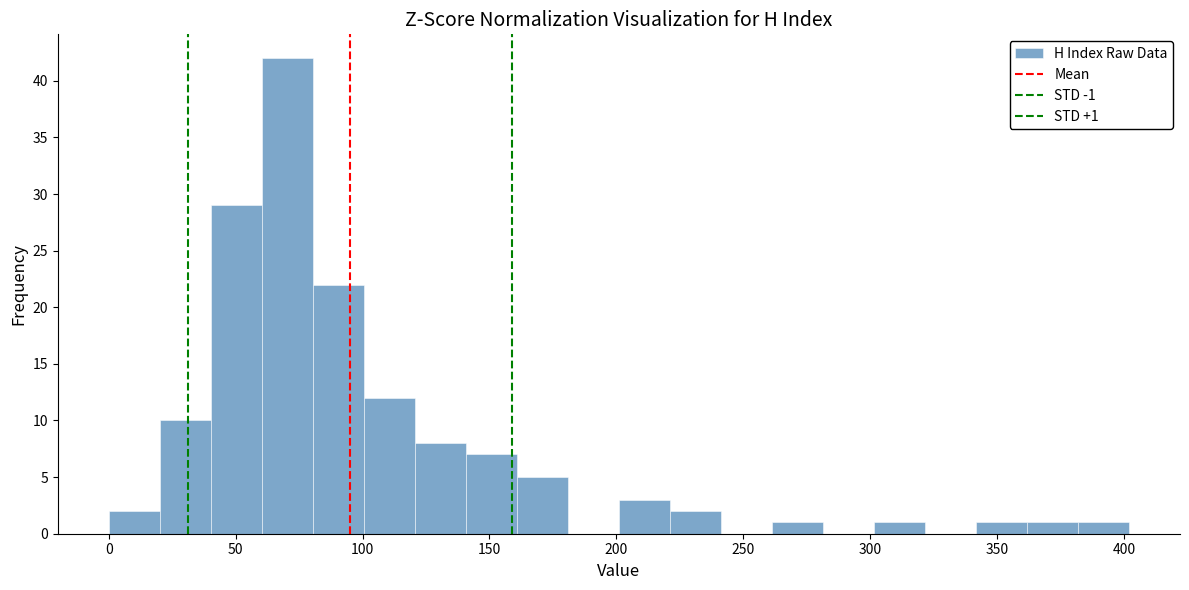

Over which range of the x-axis is the bar tallest?

60 to 80